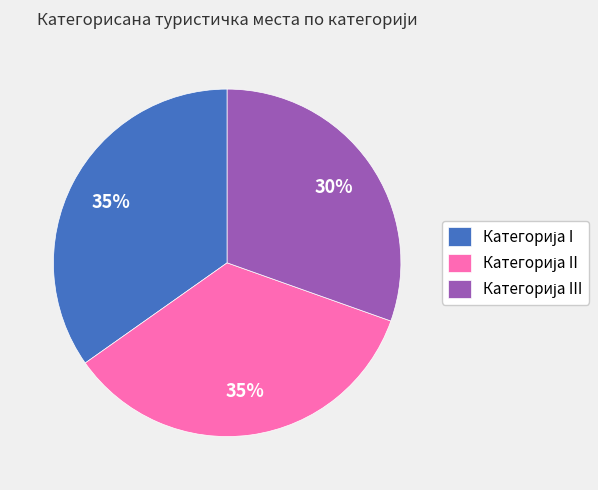

To the nearest percent, what is the average slice percentage?

33%